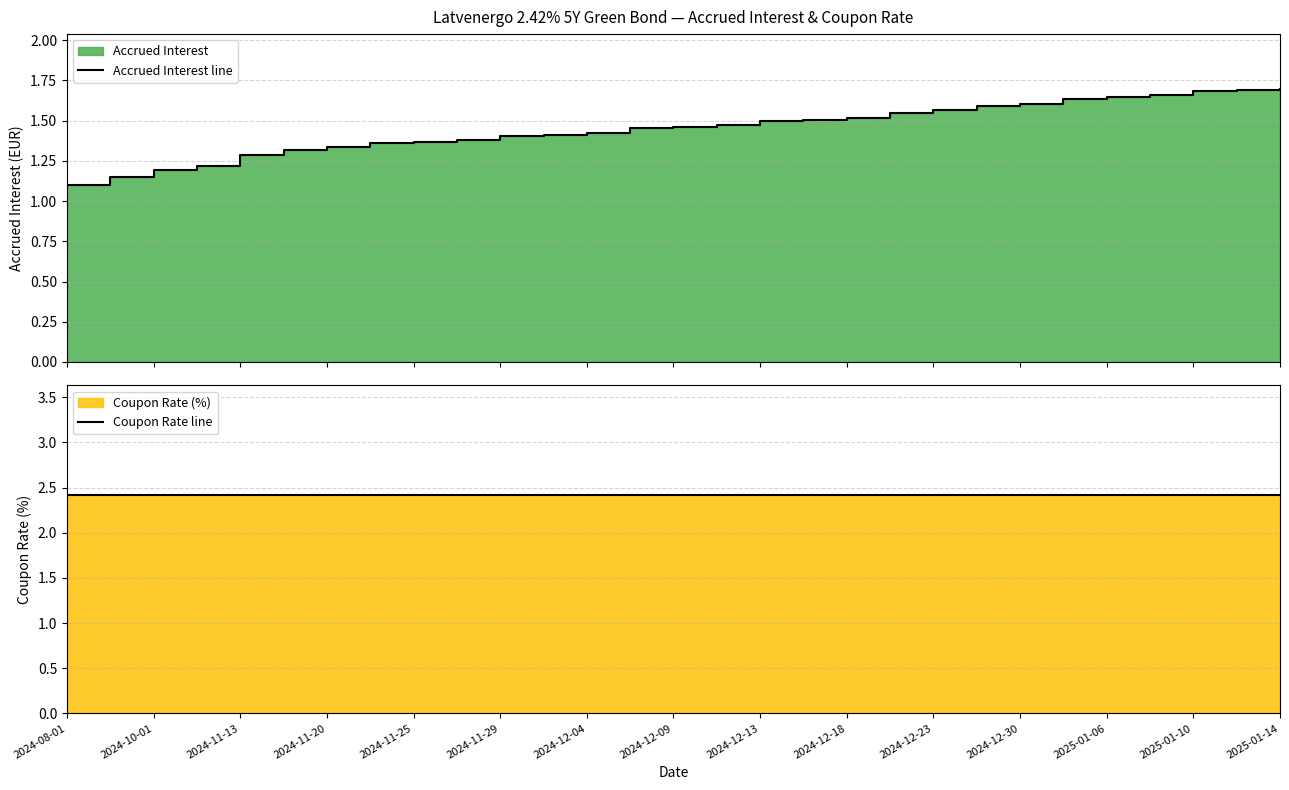

What is the sum of all Accrued Interest line values?

42.2